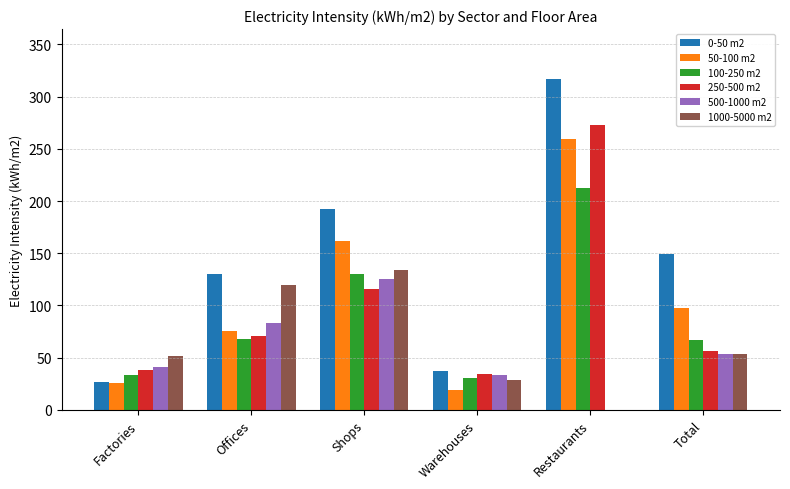

True or false: 0-50 m2 has a value of 130 at Offices.

True